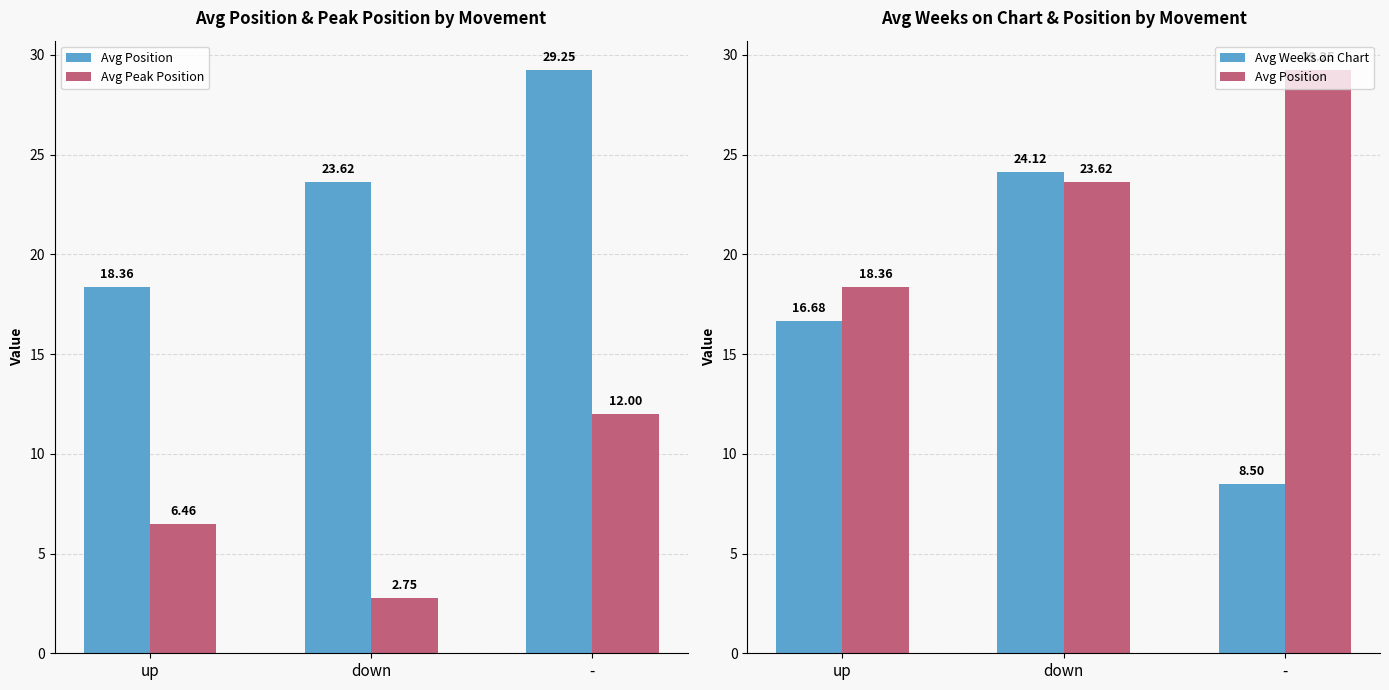

How many data points in Avg Weeks on Chart are less than 16?

1